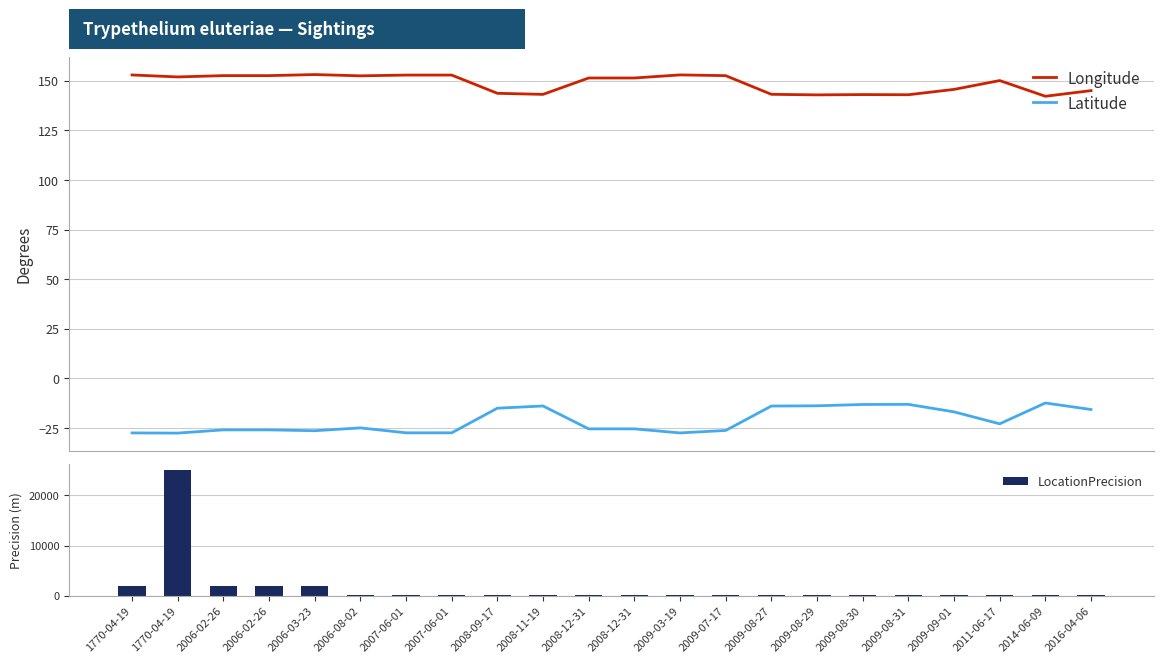

What is the difference between the maximum and second lowest values in the Longitude series?

10.2